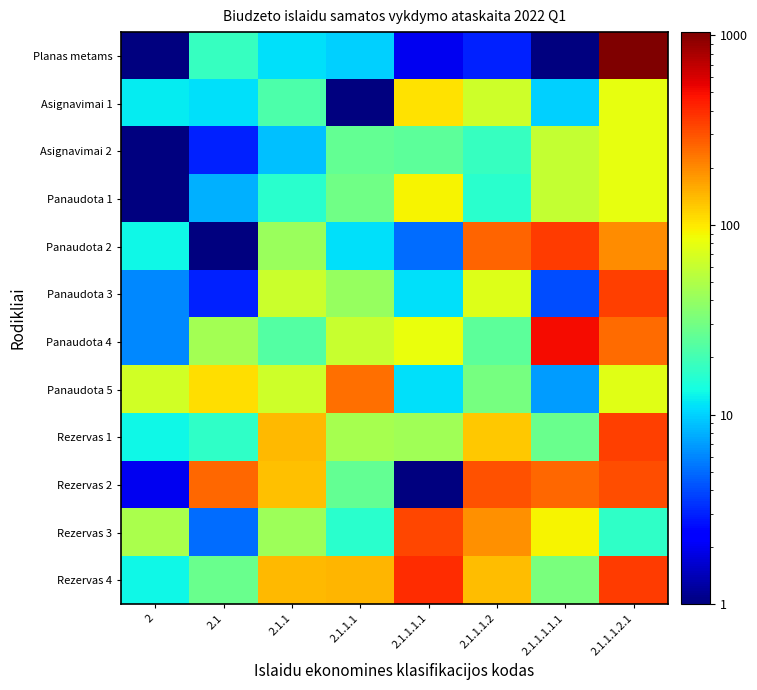

How many categories are shown in the chart?

8